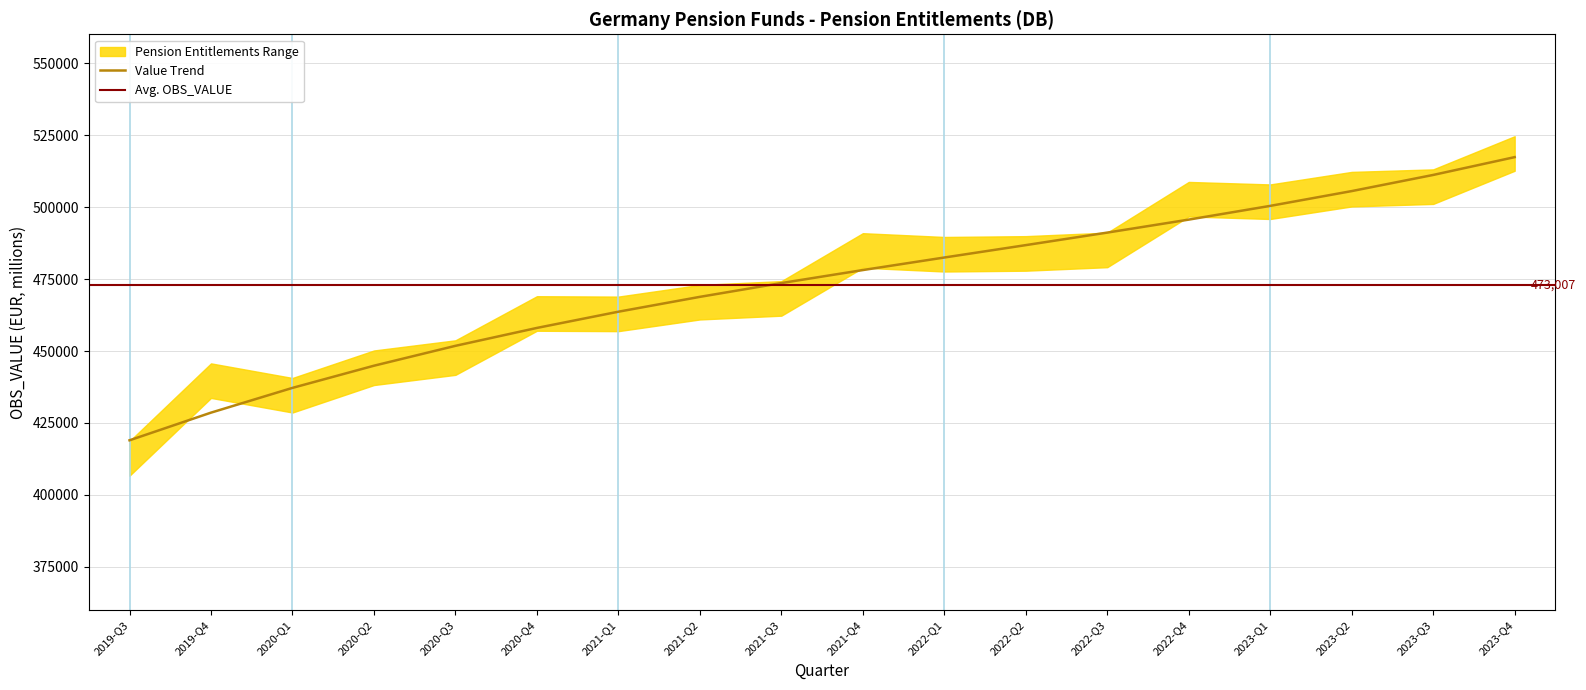

Is it true that the value at 2022-Q4 is 495637.6?

True